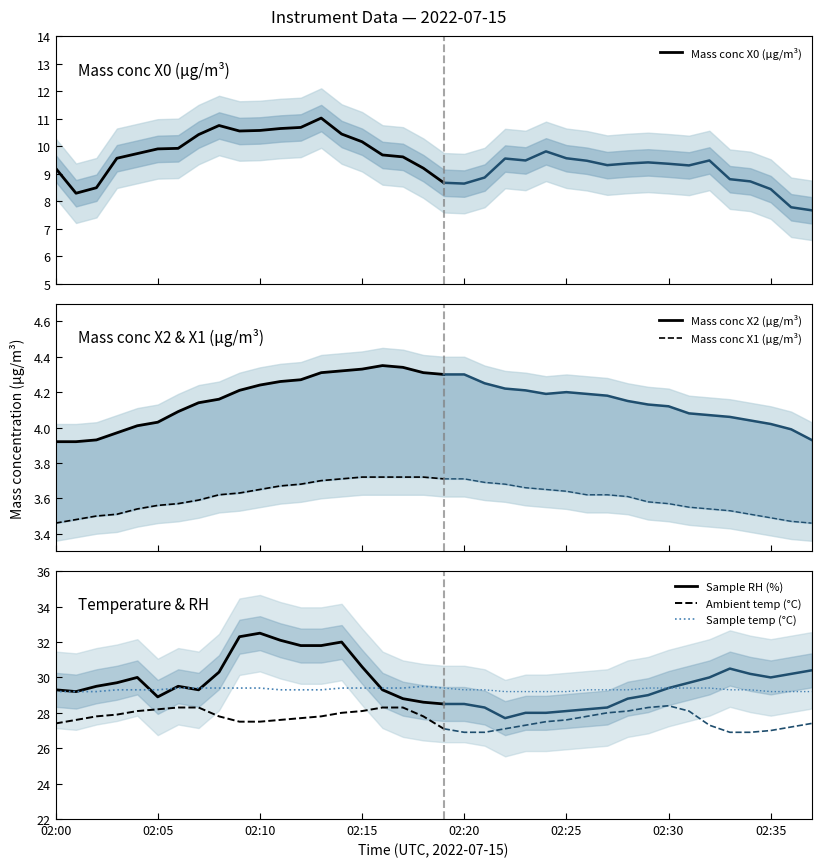

How many lines are shown in the chart?

6